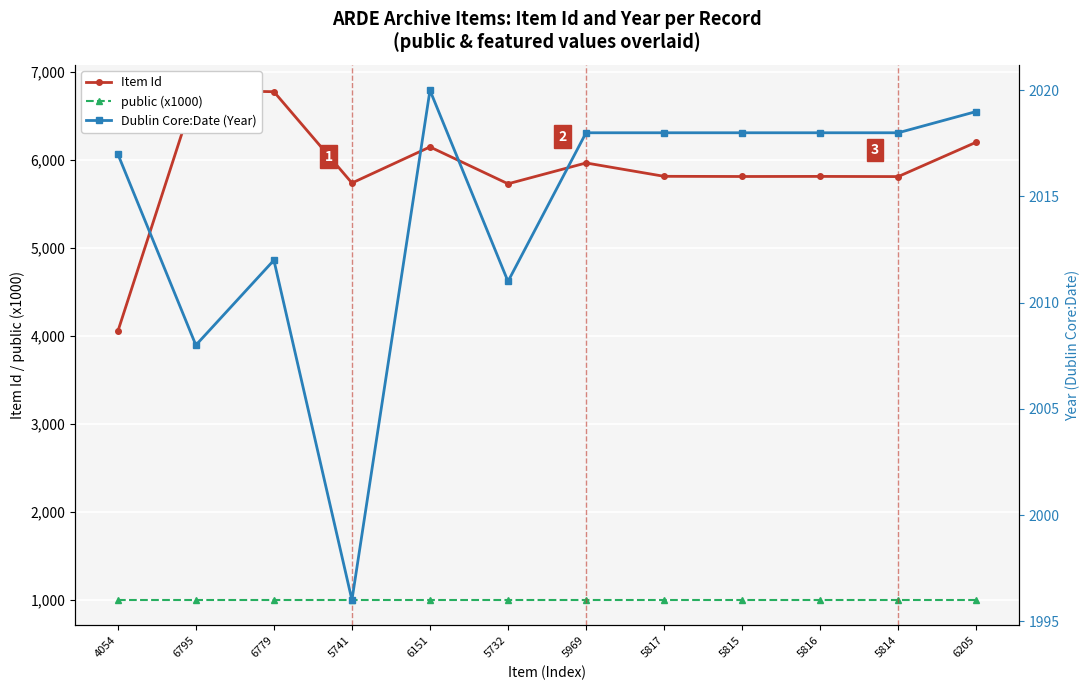

At which category does the chart reach its minimum across all series?

4054